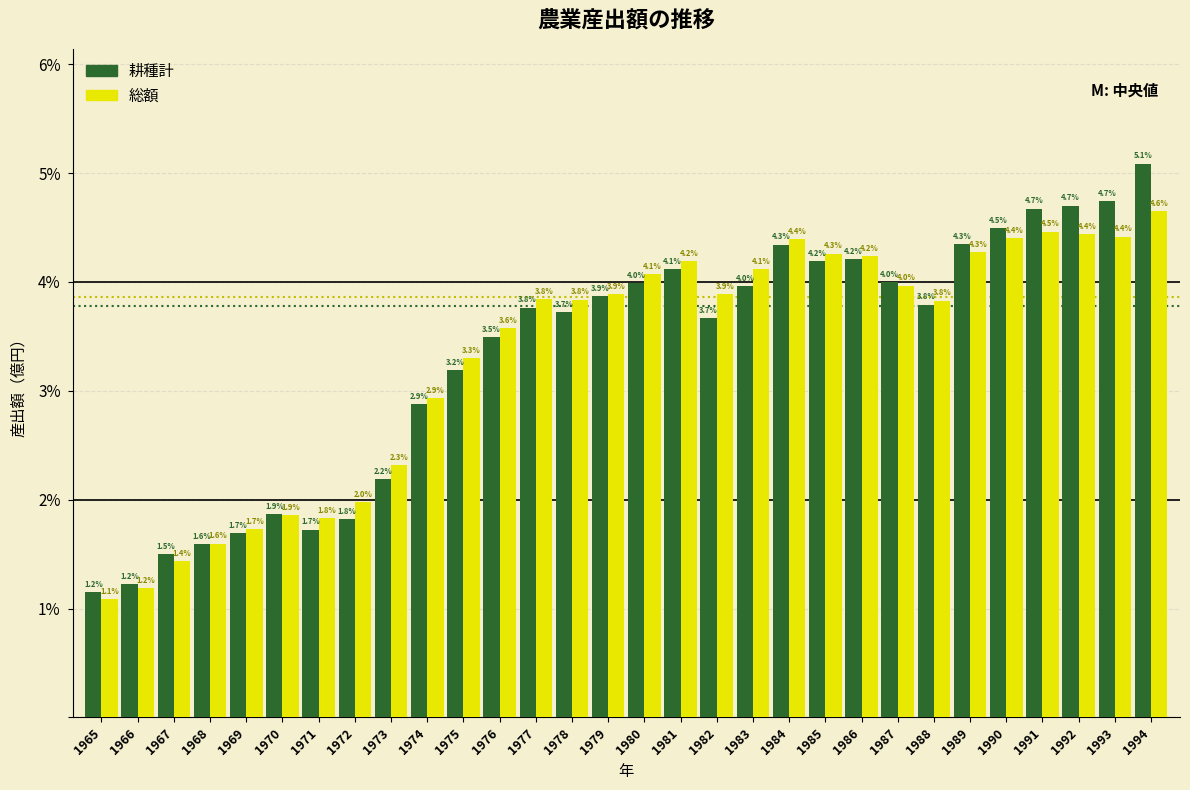

Reading left to right, extract all data points from this chart.

耕種計: 1965=1.2	1966=1.2	1967=1.5	1968=1.6	1969=1.7	1970=1.9	1971=1.7	1972=1.8	1973=2.2	1974=2.9	1975=3.2	1976=3.5	1977=3.8	1978=3.7	1979=3.9	1980=4.0	1981=4.1	1982=3.7	1983=4.0	1984=4.3	1985=4.2	1986=4.2	1987=4.0	1988=3.8	1989=4.3	1990=4.5	1991=4.7	1992=4.7	1993=4.7	1994=5.1
総額: 1965=1.1	1966=1.2	1967=1.4	1968=1.6	1969=1.7	1970=1.9	1971=1.8	1972=2.0	1973=2.3	1974=2.9	1975=3.3	1976=3.6	1977=3.8	1978=3.8	1979=3.9	1980=4.1	1981=4.2	1982=3.9	1983=4.1	1984=4.4	1985=4.3	1986=4.2	1987=4.0	1988=3.8	1989=4.3	1990=4.4	1991=4.5	1992=4.4	1993=4.4	1994=4.6